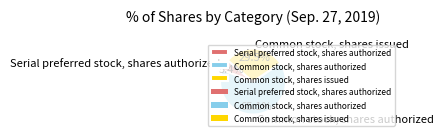

Count the number of slices in the pie.

3